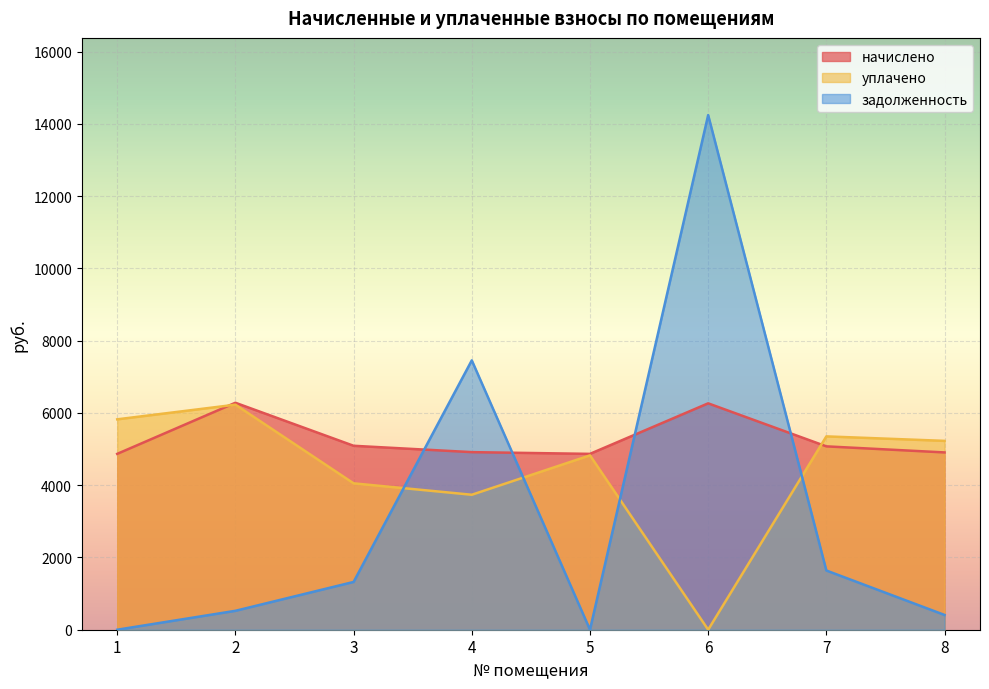

Reading left to right, list all the values displayed in this chart.

начислено: 1=4867.1	2=6281.8	3=5090.9	4=4915.1	5=4867.1	6=6265.7	7=5074.9	8=4907.0
уплачено: 1=5823.0	2=6228.3	3=4051.7	4=3735.5	5=4825.7	6=0.0	7=5351.1	8=5226.9
задолженность: 1=0.0	2=523.5	3=1322.5	4=7455.1	5=0.0	6=14243.6	7=1638.8	8=408.9